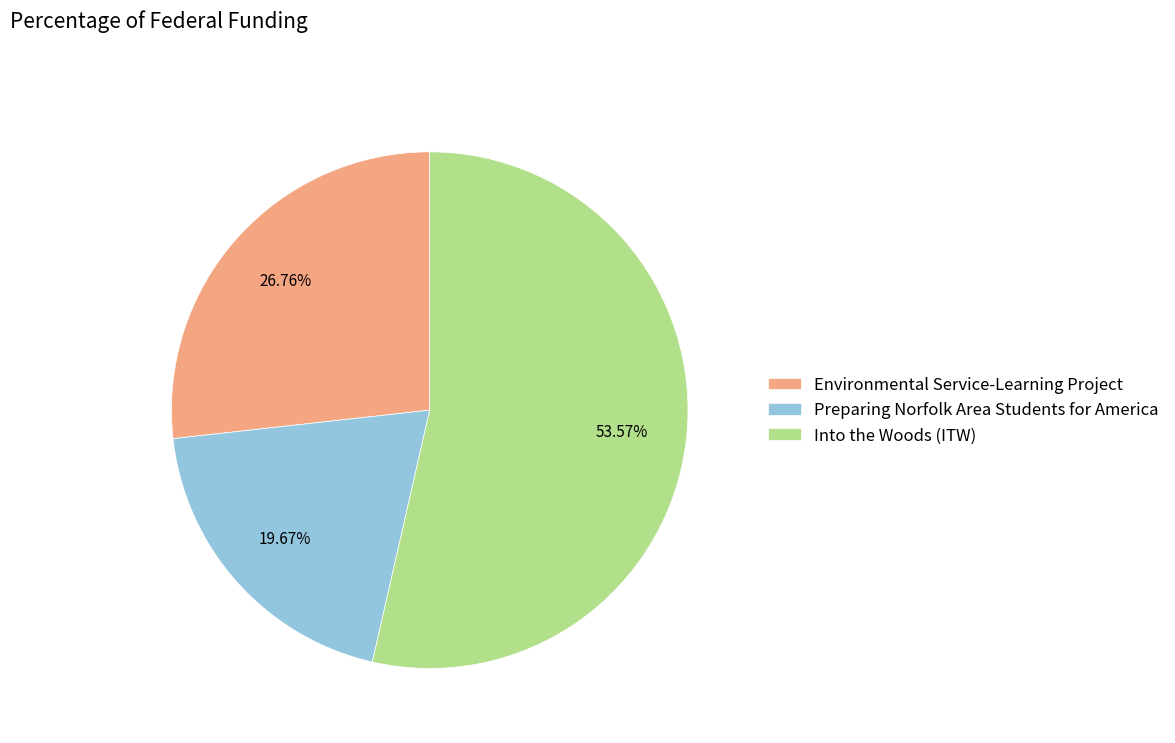

Which slice is the smallest?

Preparing Norfolk Area Students for America